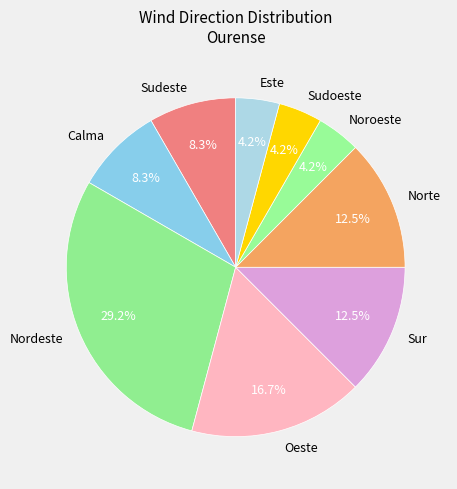

True or false: Noroeste accounts for 4% of the total.

True